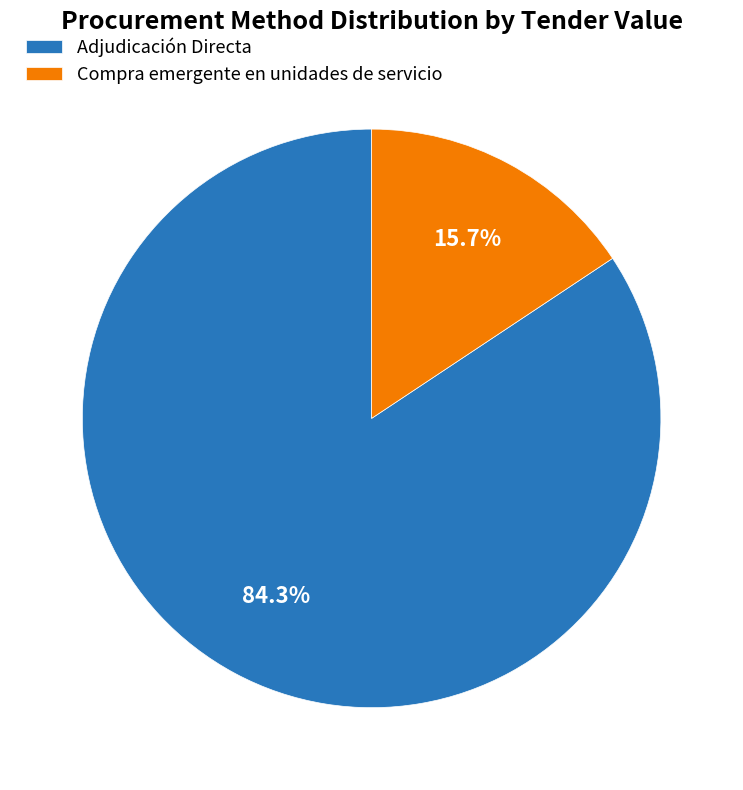

Between Compra emergente en unidades de servicio and Adjudicación Directa, which is larger?

Adjudicación Directa